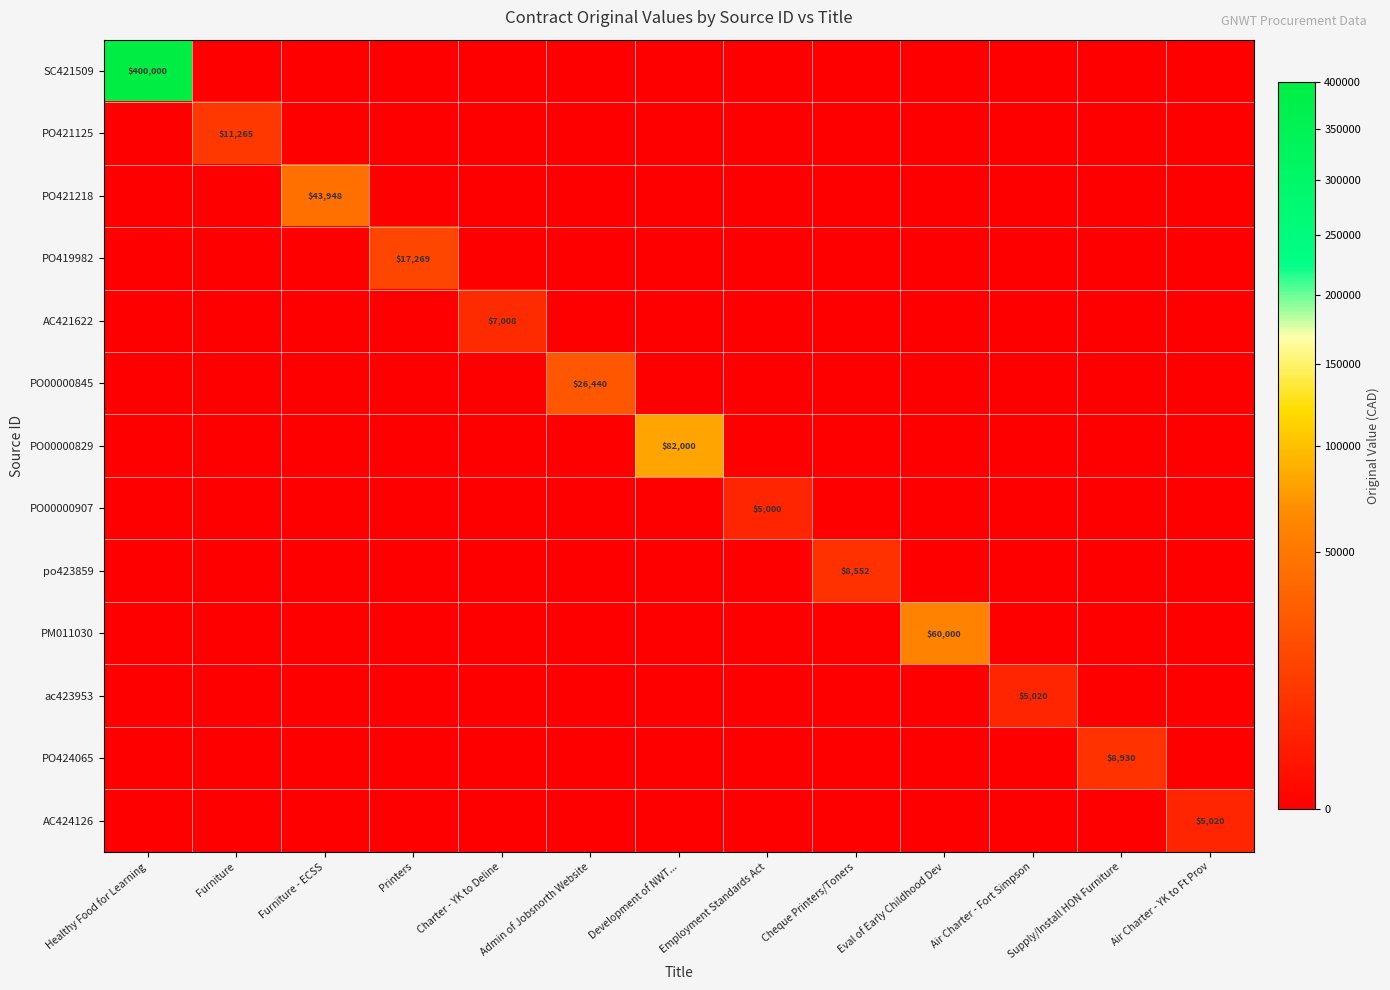

How many values in ac423953 are above zero?

1